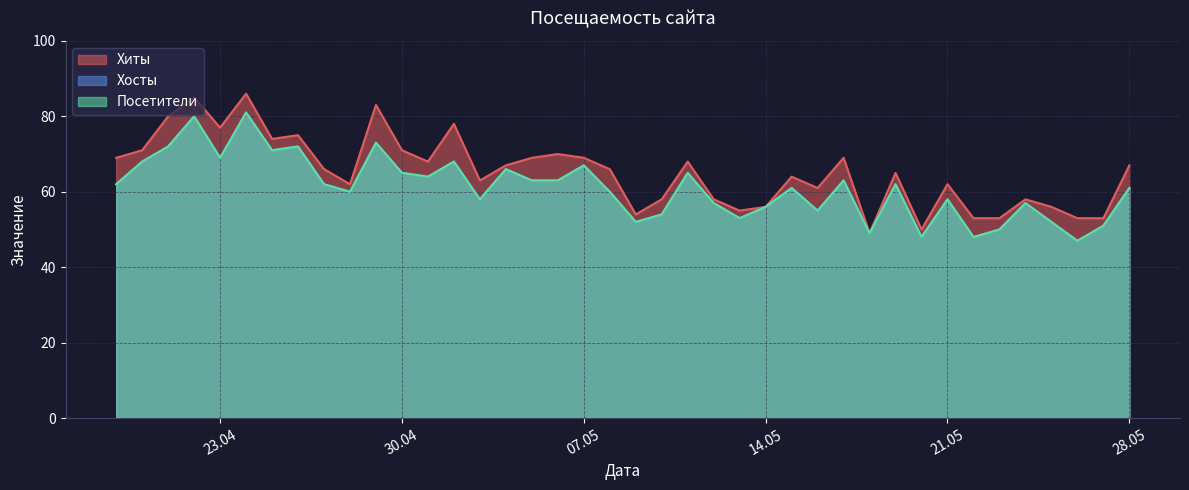

How many values in the Хосты series are below 62?

20